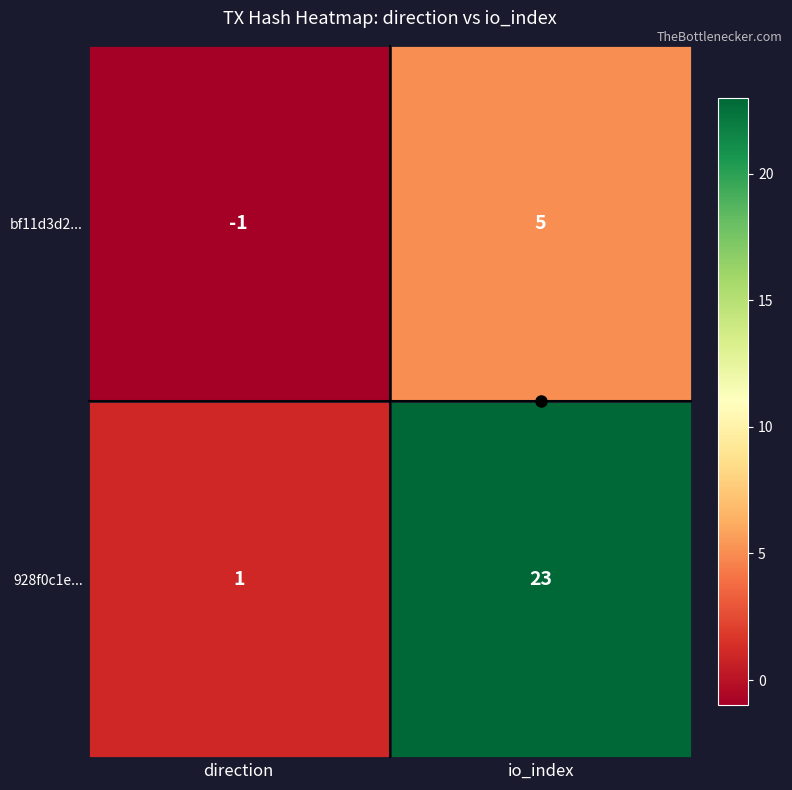

Read the bf11d3d2... value at io_index.

5